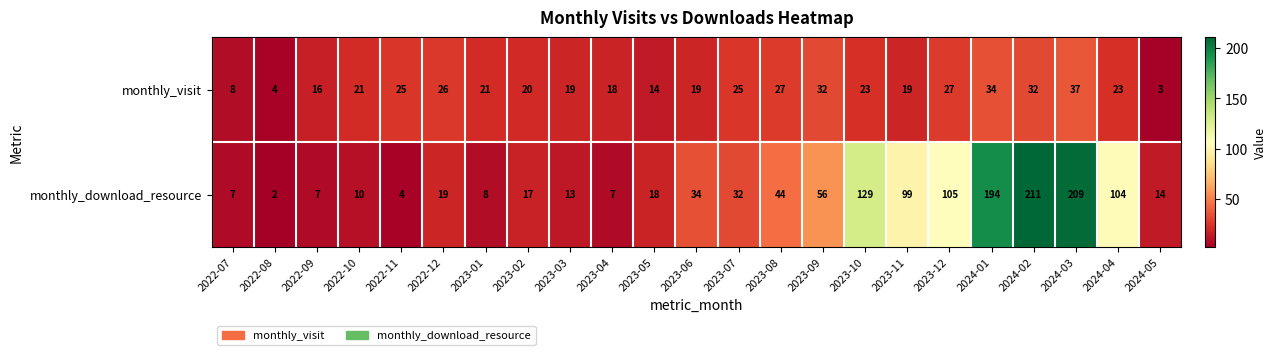

What is the approximate value of monthly_visit at 2023-02, to the nearest 5?

20